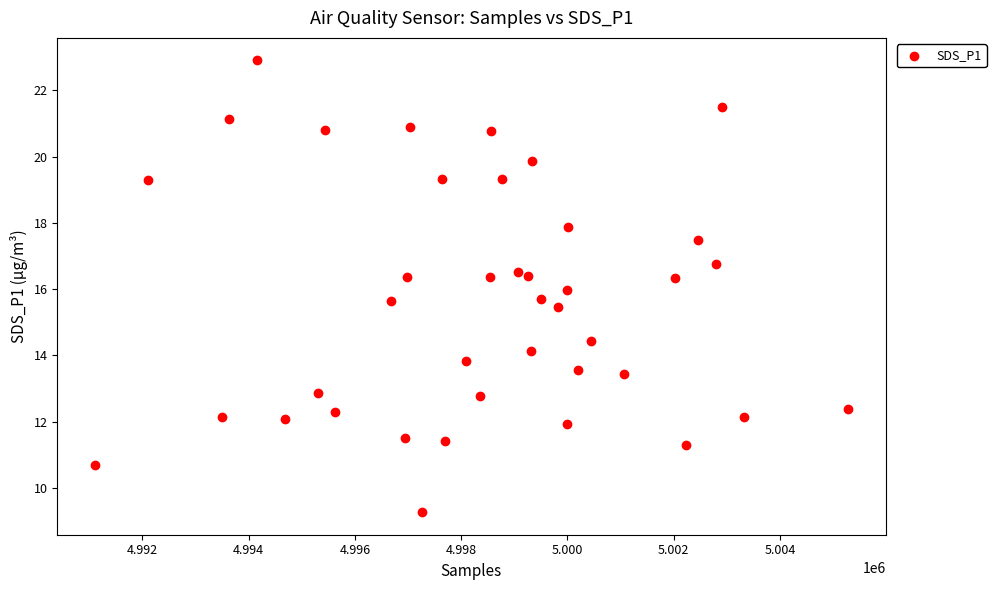

What is the range of X values (max minus min)?

14173.0